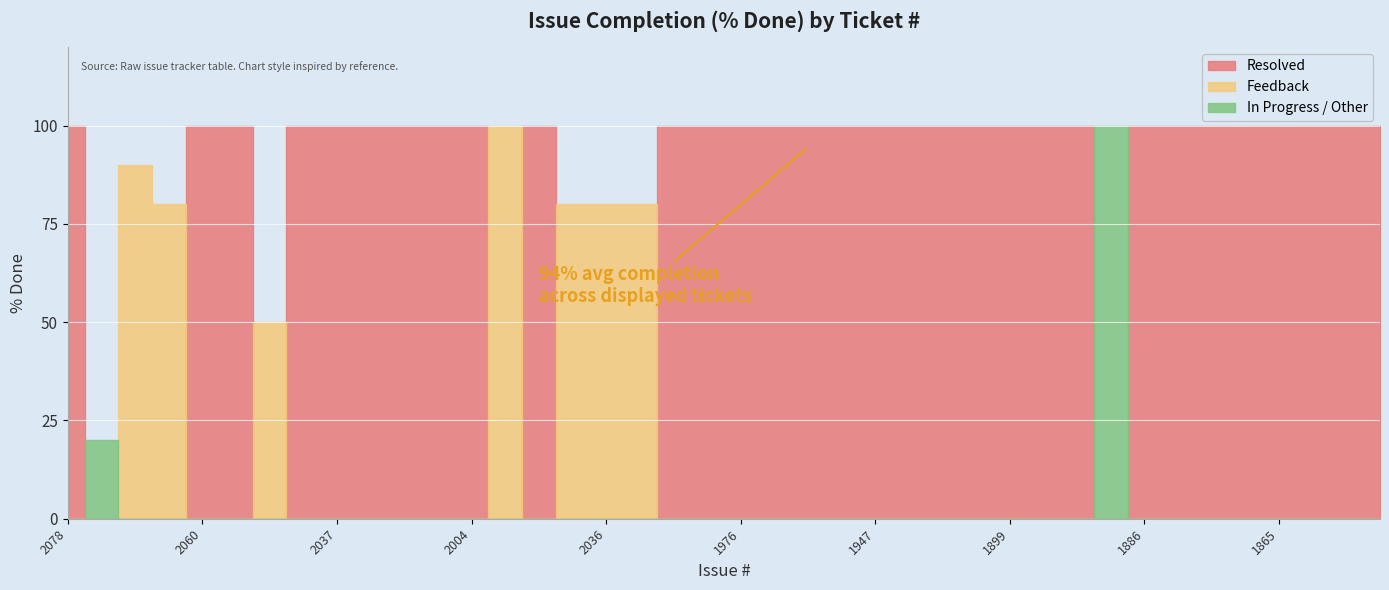

List the labels in order of value, largest first.

2078, 2060, 2058, 2040, 2037, 2019, 2012, 2009, 2004, 2056, 2000, 1982, 1985, 1976, 1959, 1952, 1951, 1947, 1908, 1904, 1902, 1899, 1894, 1892, 1890, 1886, 1872, 1868, 1867, 1865, 1864, 1859, 1852, 2080, 2075, 2042, 2036, 2031, 2071, 2074